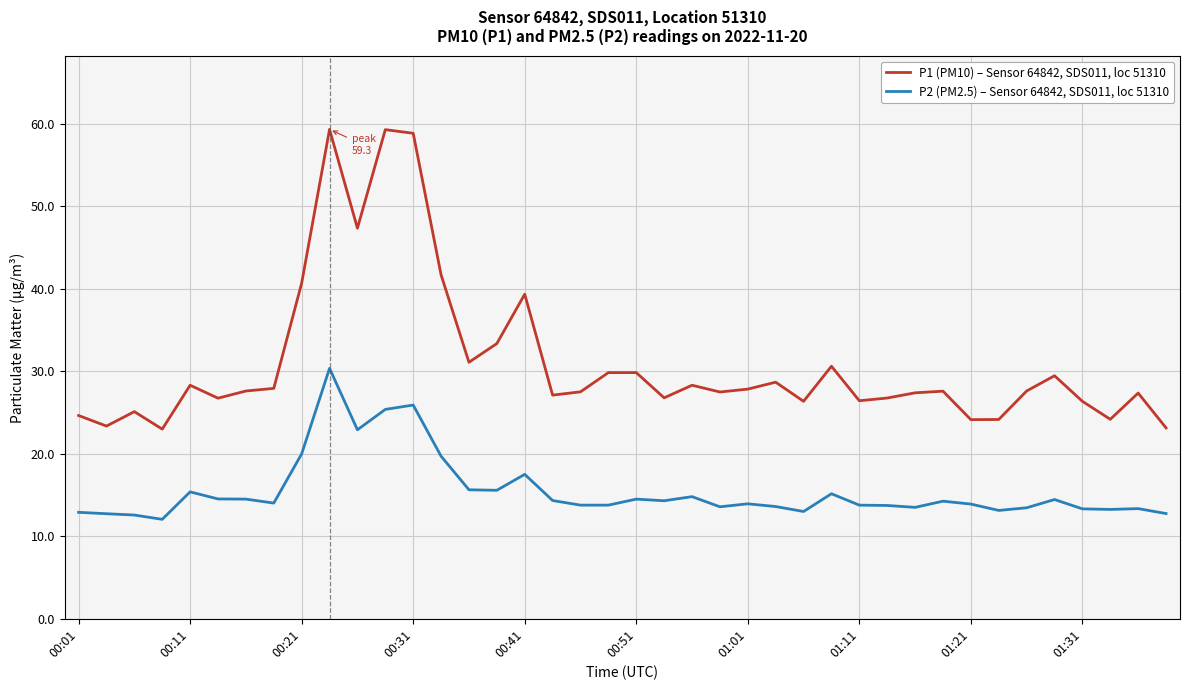

Which series has the largest total across all categories?

P1 (PM10) – Sensor 64842, SDS011, loc 51310